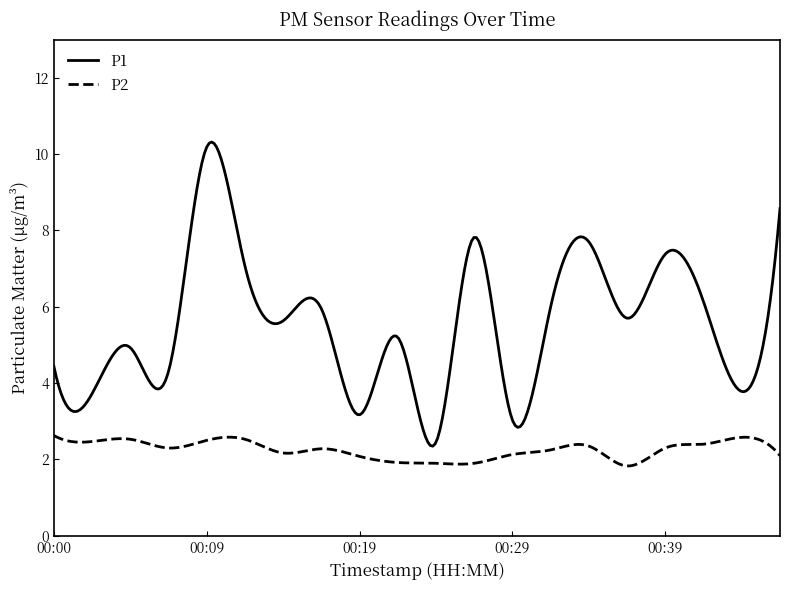

How many series are shown in this chart?

2